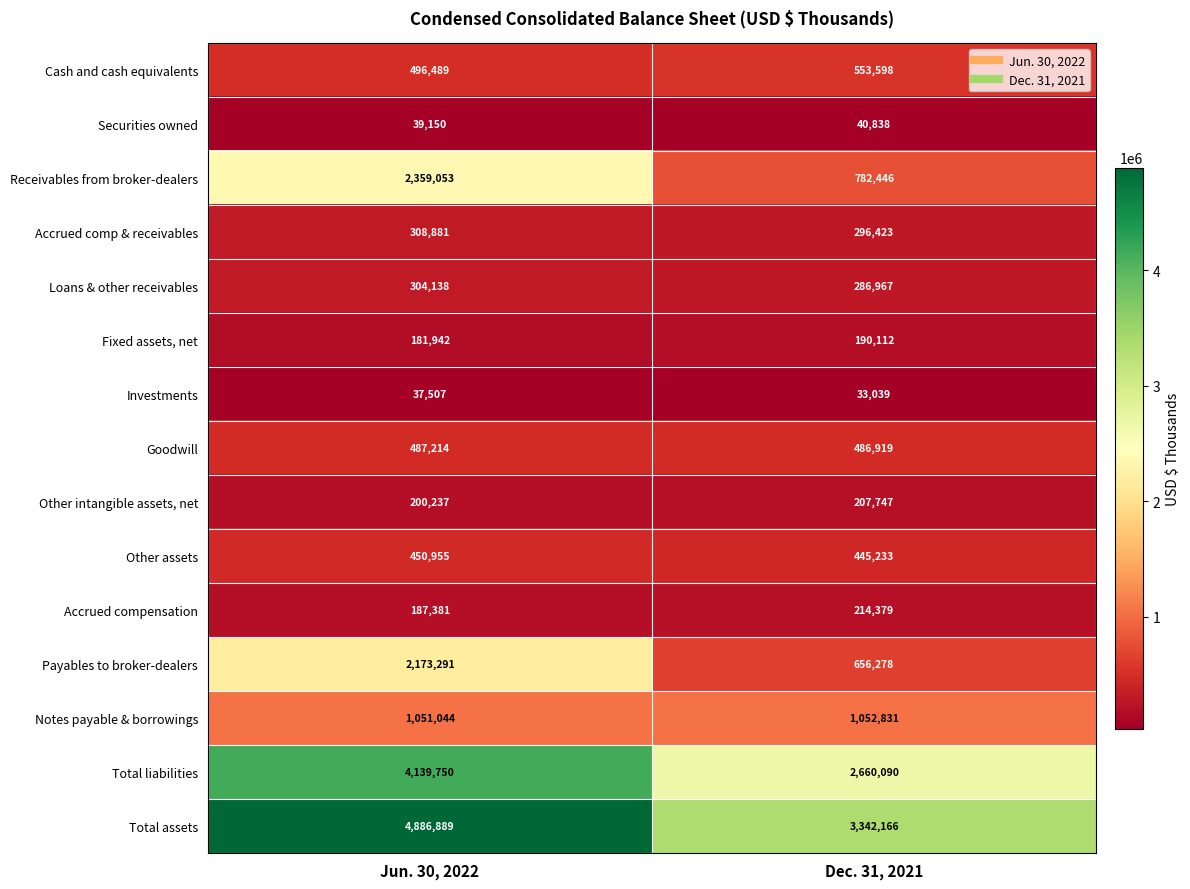

True or false: Other intangible assets, net has a value of 207747 at Dec. 31, 2021.

True